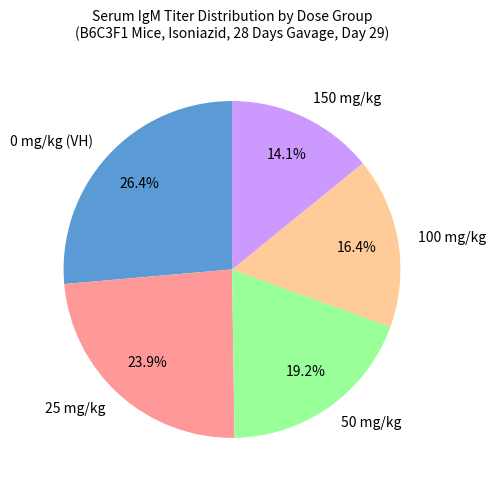

How many slices are in this pie chart?

5